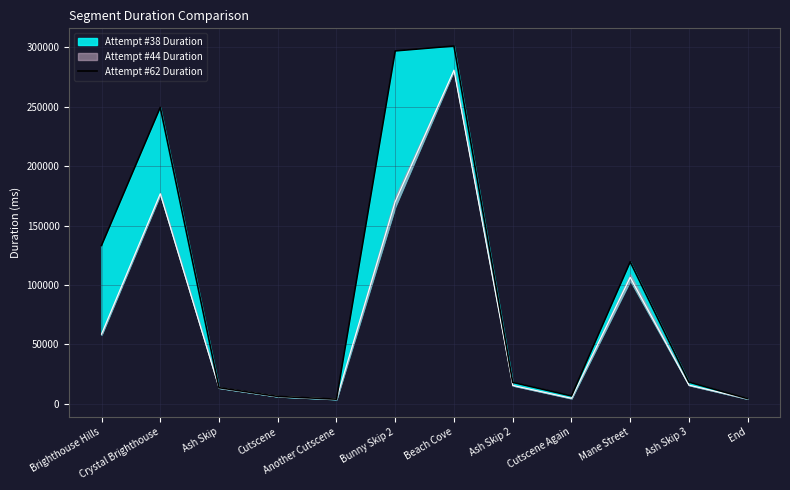

At which category does the data reach its first local peak?

Crystal Brighthouse